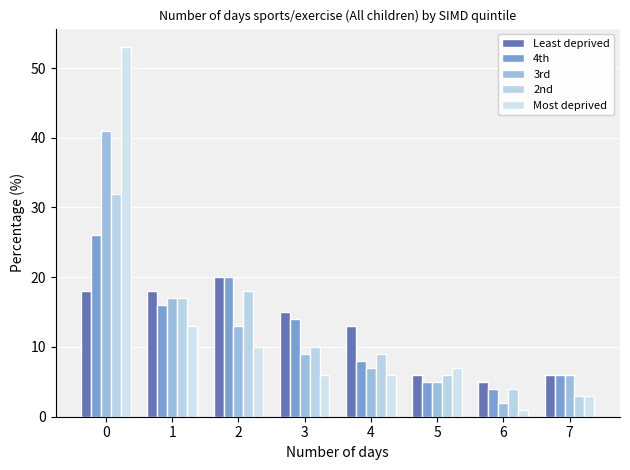

Reading left to right, transcribe all the data shown in this chart.

Least deprived: 18	18	20	15	13	6	5	6
4th: 26	16	20	14	8	5	4	6
3rd: 41	17	13	9	7	5	2	6
2nd: 32	17	18	10	9	6	4	3
Most deprived: 53	13	10	6	6	7	1	3